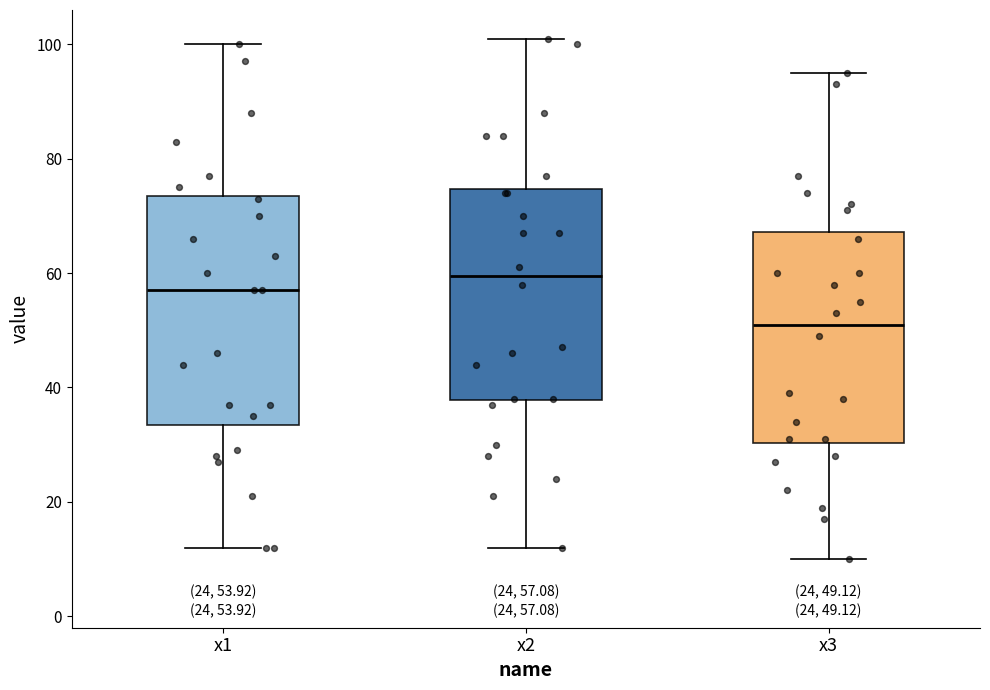

Which box's median line is the lowest?

x3